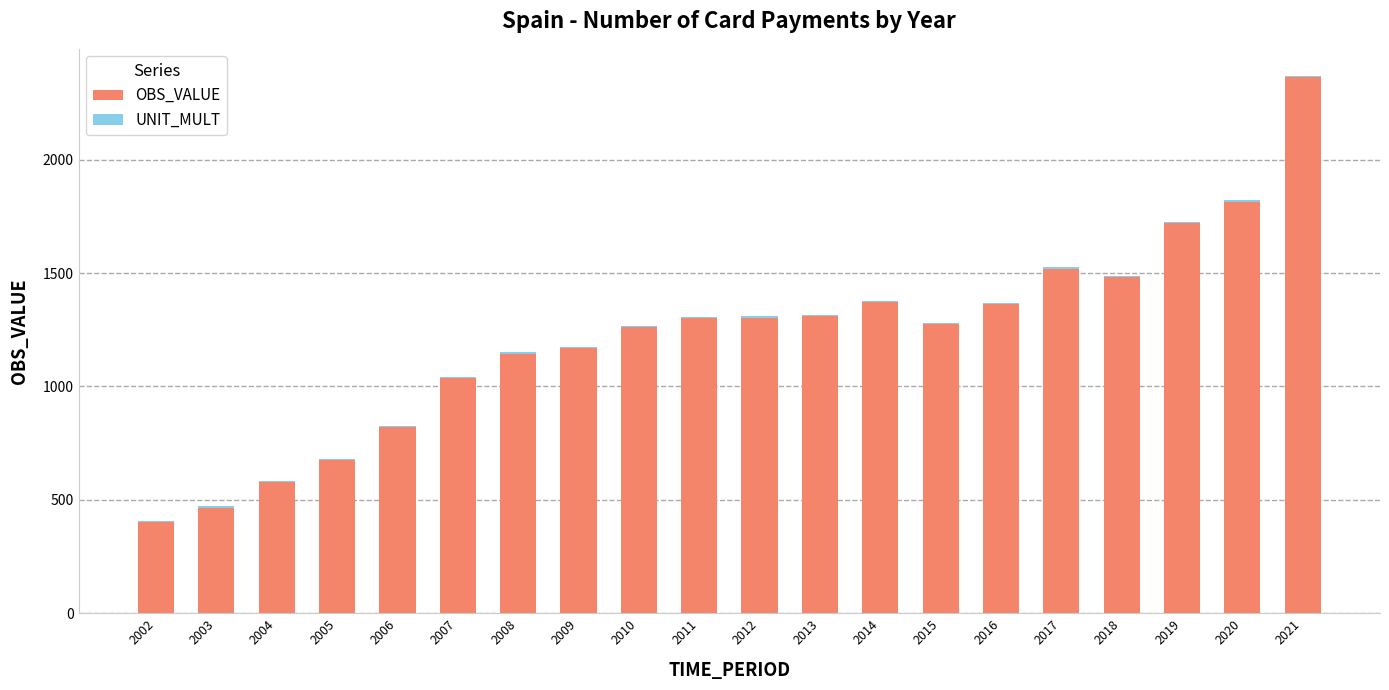

At which label does OBS_VALUE reach its peak?

2021